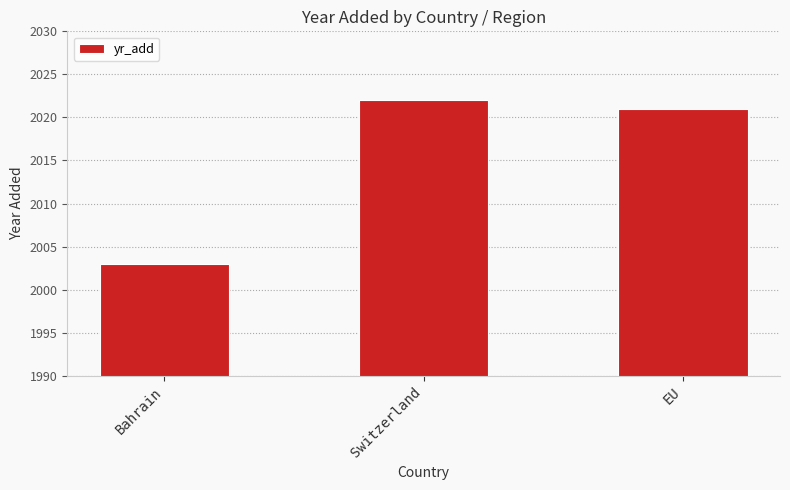

True or false: the data shows 2003 at Bahrain.

True